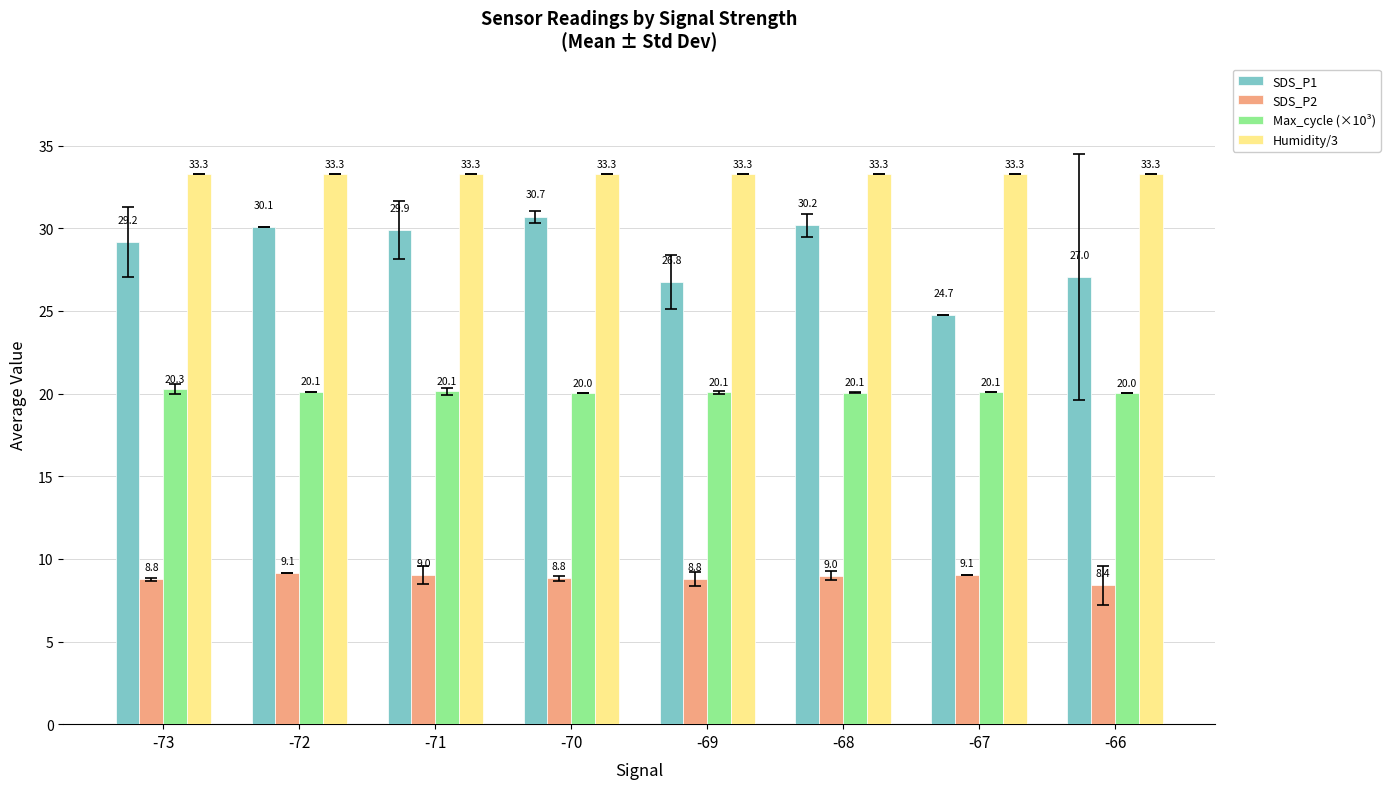

Which series changed the most between -72 and -69?

SDS_P1